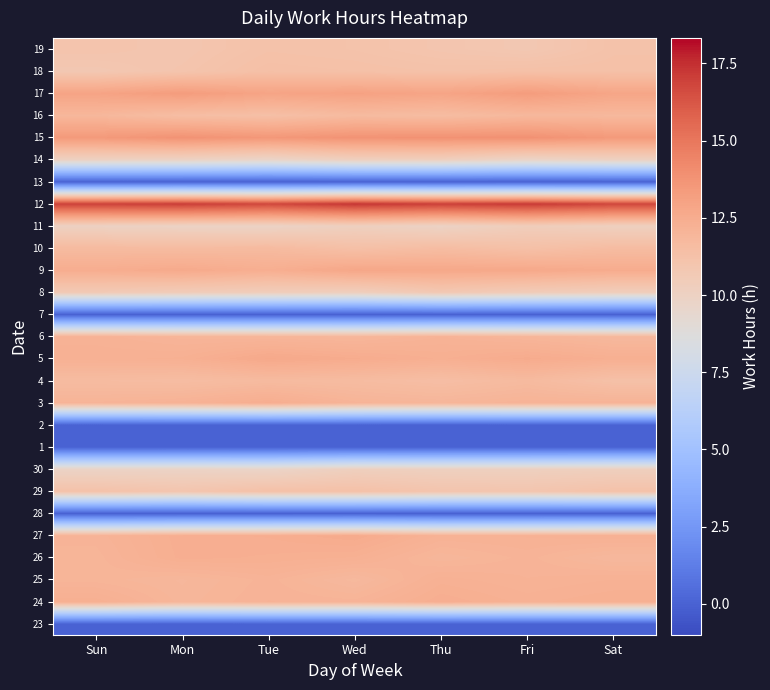

Reading left to right, extract all data points from this chart.

23: Sun=0.0	Mon=0.0	Tue=0.0	Wed=0.0	Thu=0.0	Fri=0.0	Sat=0.0
24: Sun=12.3	Mon=11.9	Tue=12.1	Wed=12.1	Thu=12.4	Fri=12.3	Sat=12.4
25: Sun=12.0	Mon=11.9	Tue=12.1	Wed=11.8	Thu=12.3	Fri=12.1	Sat=12.2
26: Sun=12.0	Mon=12.4	Tue=12.3	Wed=12.3	Thu=11.9	Fri=12.1	Sat=11.8
27: Sun=12.1	Mon=12.4	Tue=12.4	Wed=12.6	Thu=12.2	Fri=12.2	Sat=12.3
28: Sun=0.0	Mon=0.0	Tue=0.0	Wed=0.0	Thu=0.0	Fri=0.0	Sat=0.0
29: Sun=11.2	Mon=11.0	Tue=11.3	Wed=11.3	Thu=11.0	Fri=11.0	Sat=11.2
30: Sun=9.8	Mon=9.8	Tue=9.7	Wed=10.2	Thu=10.1	Fri=10.2	Sat=10.2
1: Sun=0.0	Mon=0.0	Tue=0.0	Wed=0.0	Thu=0.0	Fri=0.0	Sat=0.0
2: Sun=0.0	Mon=0.0	Tue=0.0	Wed=0.0	Thu=0.0	Fri=0.0	Sat=0.0
3: Sun=12.1	Mon=12.2	Tue=12.5	Wed=12.1	Thu=12.0	Fri=12.1	Sat=12.1
4: Sun=11.6	Mon=11.5	Tue=11.7	Wed=11.6	Thu=11.5	Fri=11.7	Sat=11.3
5: Sun=12.3	Mon=12.3	Tue=12.7	Wed=12.5	Thu=12.3	Fri=12.6	Sat=12.3
6: Sun=12.2	Mon=12.0	Tue=12.0	Wed=11.9	Thu=12.1	Fri=12.0	Sat=11.8
7: Sun=0.0	Mon=0.0	Tue=0.0	Wed=0.0	Thu=0.0	Fri=0.0	Sat=0.0
8: Sun=10.7	Mon=10.5	Tue=10.4	Wed=10.3	Thu=10.8	Fri=10.5	Sat=10.3
9: Sun=12.5	Mon=12.6	Tue=12.4	Wed=12.8	Thu=12.7	Fri=12.7	Sat=12.5
10: Sun=11.7	Mon=11.6	Tue=11.7	Wed=11.3	Thu=11.5	Fri=11.3	Sat=11.6
11: Sun=10.0	Mon=9.9	Tue=9.9	Wed=10.2	Thu=9.9	Fri=10.4	Sat=10.1
12: Sun=17.0	Mon=17.1	Tue=16.8	Wed=17.3	Thu=17.0	Fri=17.2	Sat=16.8
13: Sun=0.0	Mon=0.0	Tue=0.0	Wed=0.0	Thu=0.0	Fri=0.0	Sat=0.0
14: Sun=10.0	Mon=10.0	Tue=9.7	Wed=10.2	Thu=10.2	Fri=9.8	Sat=10.0
15: Sun=13.5	Mon=13.8	Tue=13.6	Wed=13.8	Thu=13.8	Fri=13.9	Sat=13.5
16: Sun=11.9	Mon=11.5	Tue=11.4	Wed=11.7	Thu=11.6	Fri=11.8	Sat=11.8
17: Sun=13.0	Mon=13.3	Tue=12.9	Wed=13.1	Thu=12.9	Fri=13.3	Sat=12.9
18: Sun=10.8	Mon=11.0	Tue=11.4	Wed=11.3	Thu=11.2	Fri=11.3	Sat=11.3
19: Sun=11.1	Mon=10.9	Tue=11.2	Wed=11.1	Thu=11.0	Fri=10.8	Sat=11.2